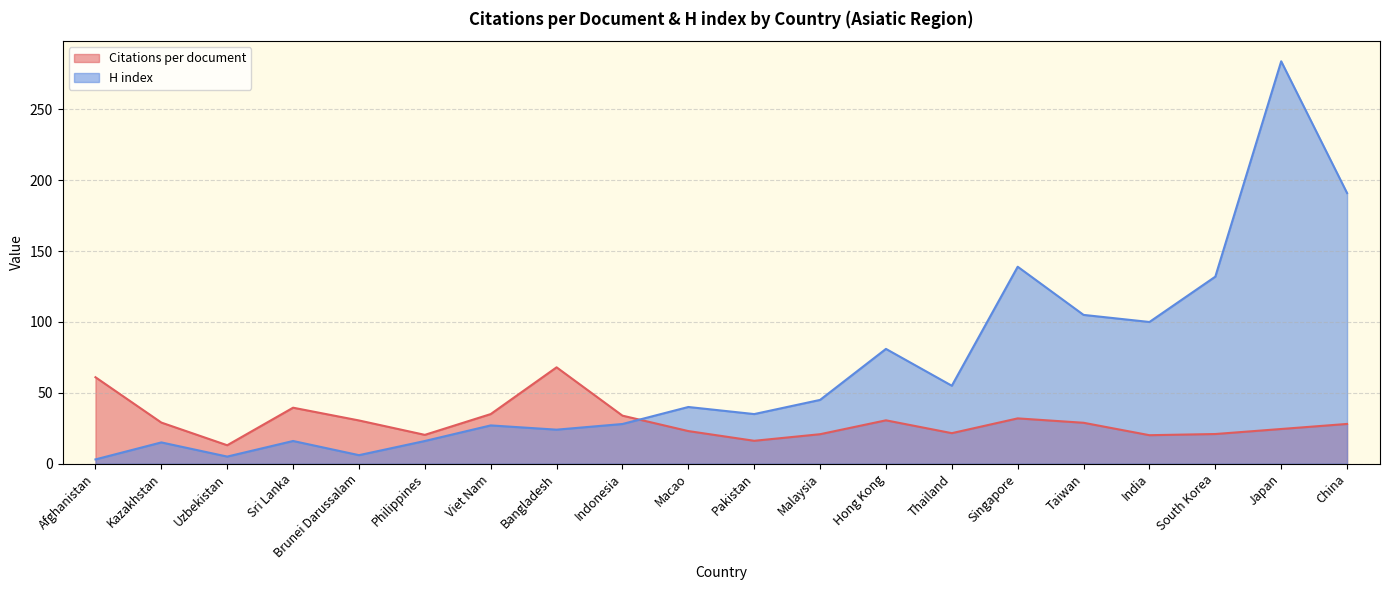

Where is the first local minimum for H index?

Uzbekistan